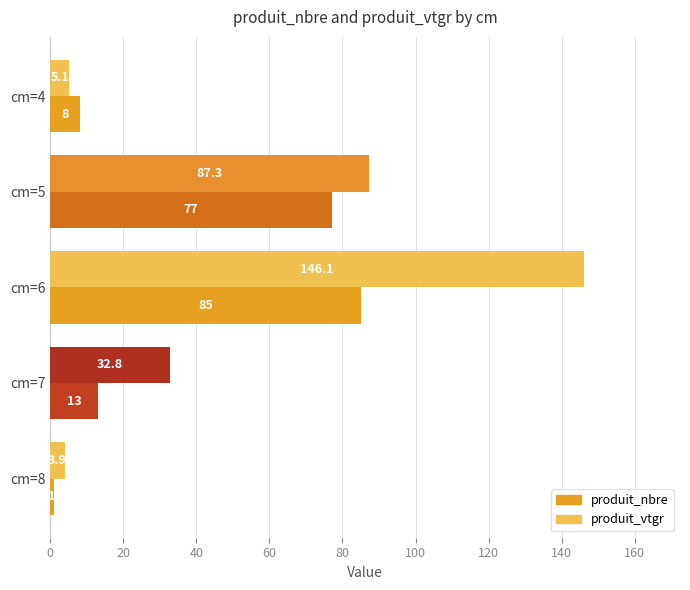

Which series has the largest total across all categories?

produit_vtgr